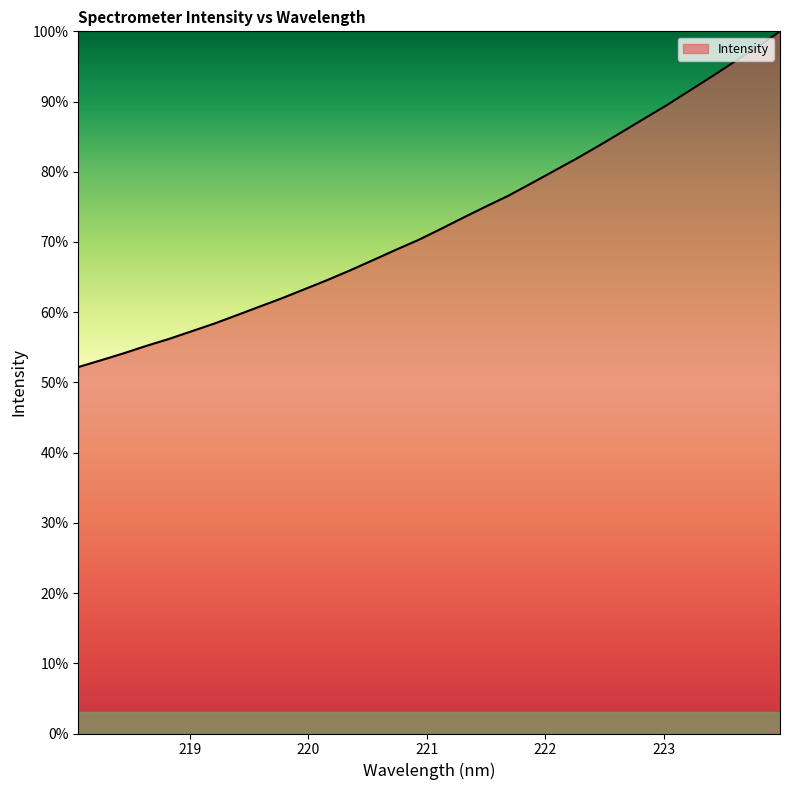

What is the difference between the maximum and second lowest values?

46.8